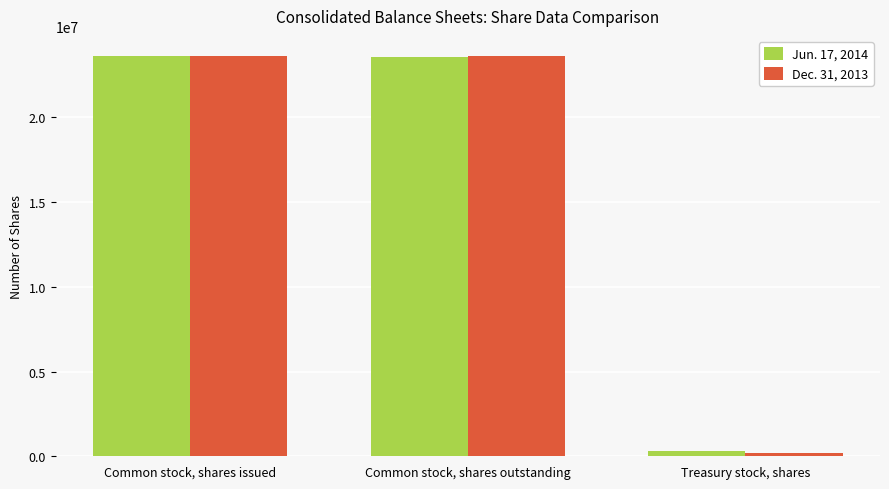

What is the average value of the Jun. 17, 2014 series?

15823636